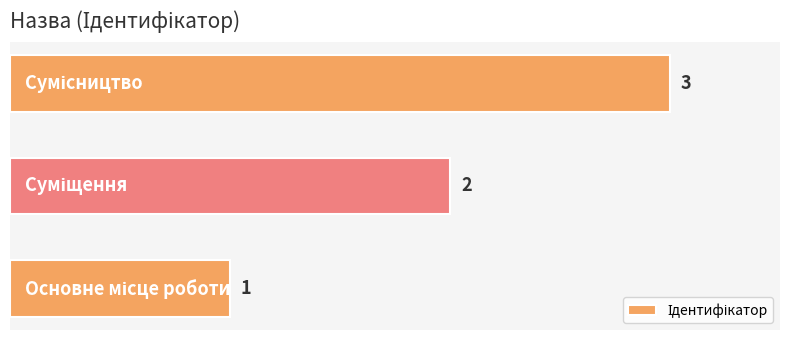

Are the bars grouped side by side (vs. stacked)?

No